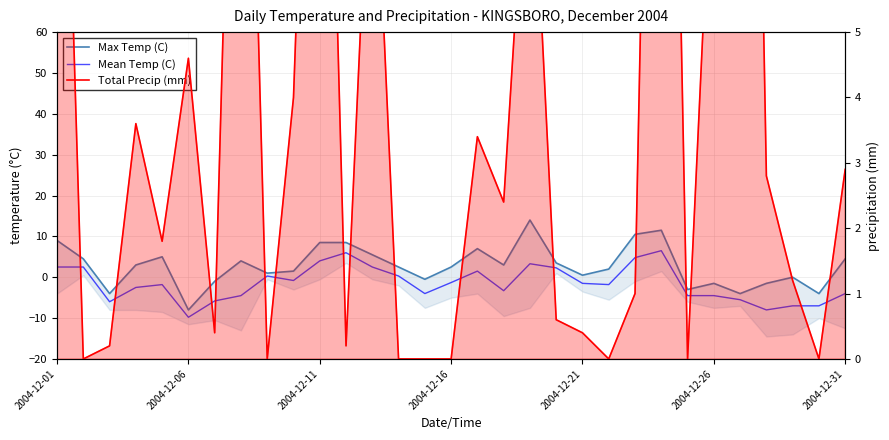

True or false: Total Precip (mm) has a value of 8.8 at 18.

True